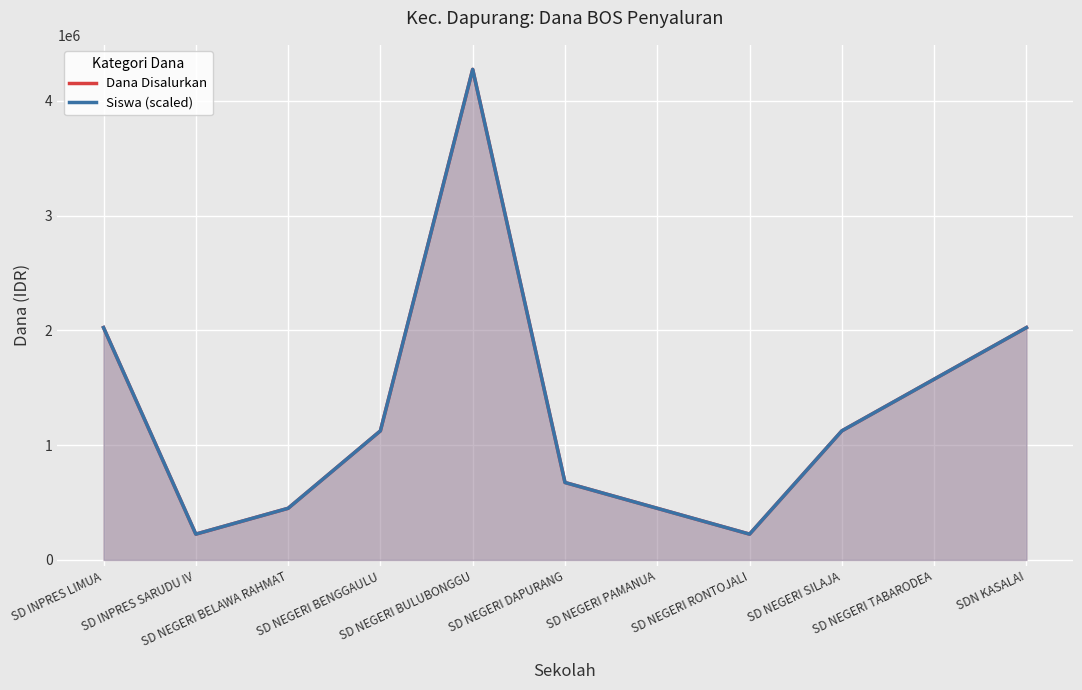

Rank the categories by Dana Disalurkan value from lowest to highest.

SD INPRES SARUDU IV, SD NEGERI RONTOJALI, SD NEGERI BELAWA RAHMAT, SD NEGERI PAMANUA, SD NEGERI DAPURANG, SD NEGERI BENGGAULU, SD NEGERI SILAJA, SD NEGERI TABARODEA, SD INPRES LIMUA, SDN KASALAI, SD NEGERI BULUBONGGU